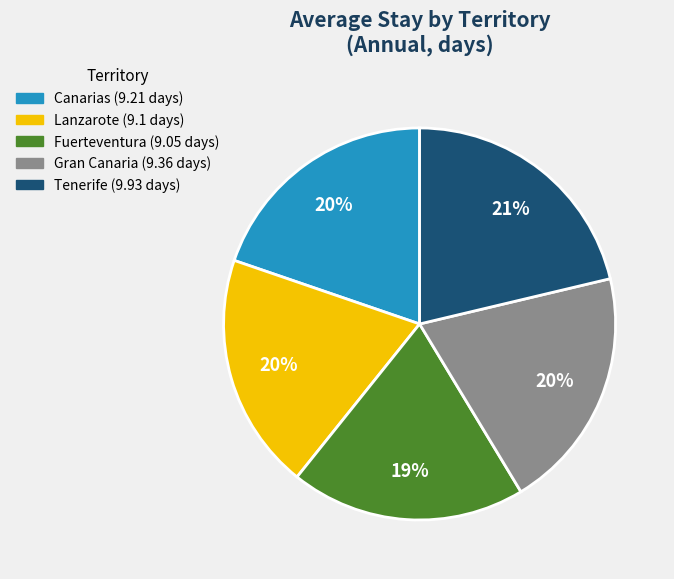

Is there a majority slice in this chart?

No